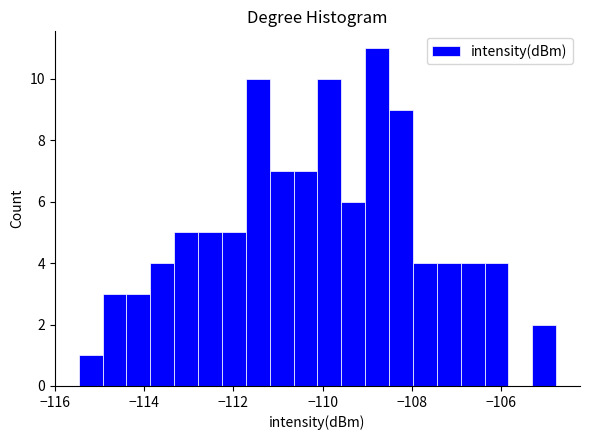

Around what value on the x-axis is the tallest bar? Give the approximate position of its centre, as read against the axis.

-108.8